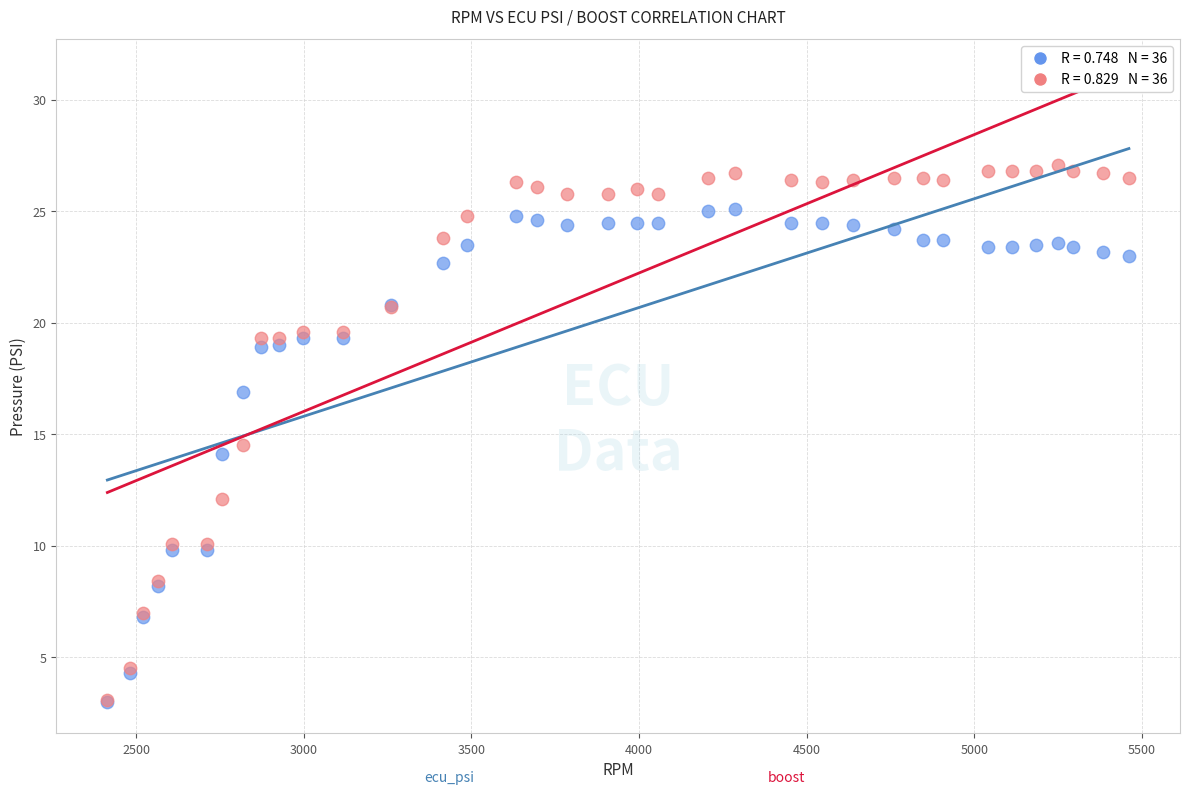

Across all series, what Y value is closest to 15?

14.5